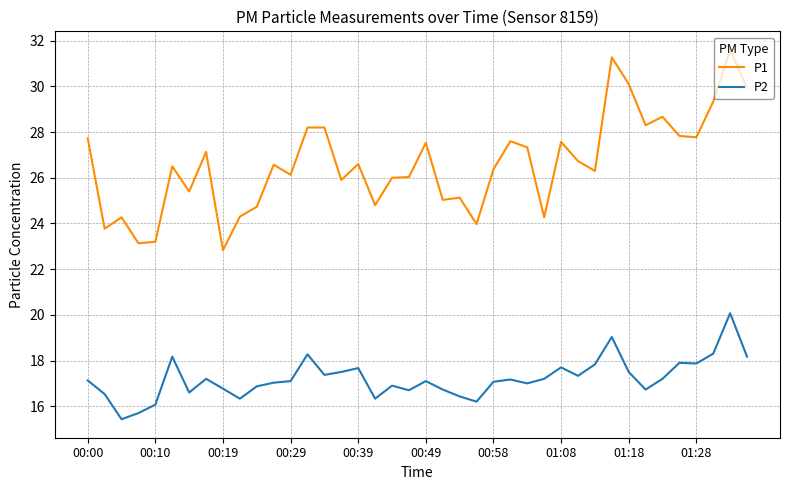

Which series has the widest spread of values?

P1